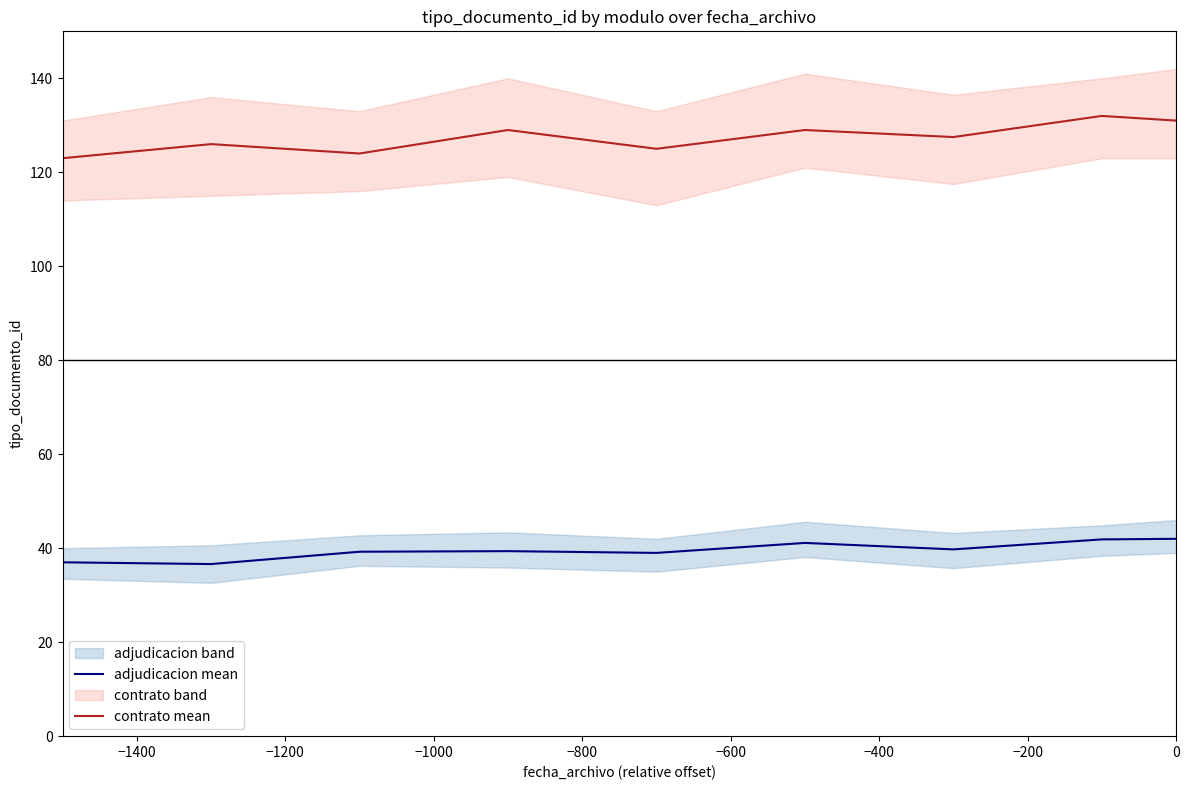

True or false: contrato mean and adjudicacion mean cross at least once.

False